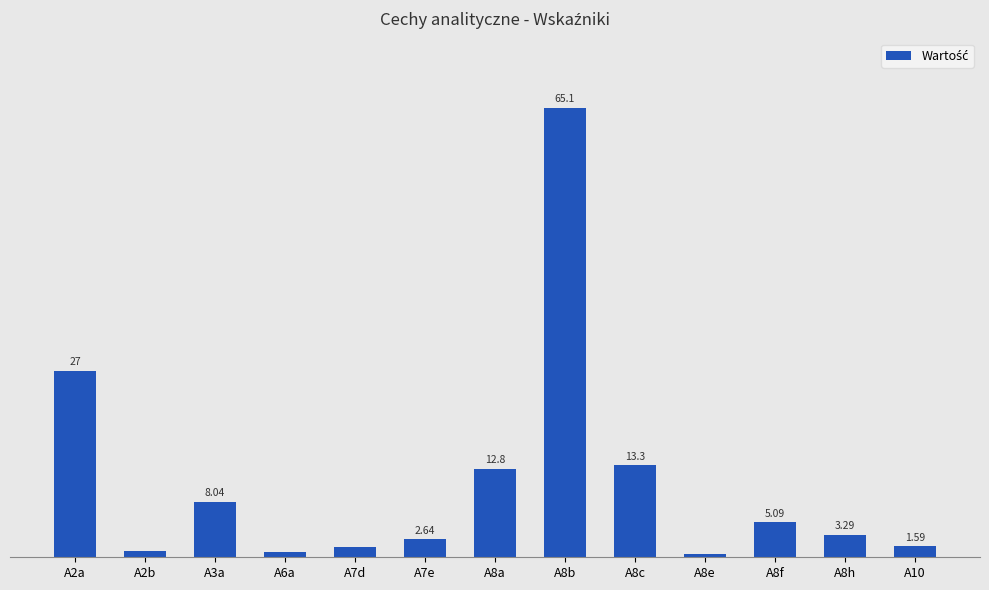

Which has a higher value, A8f or A2b?

A8f